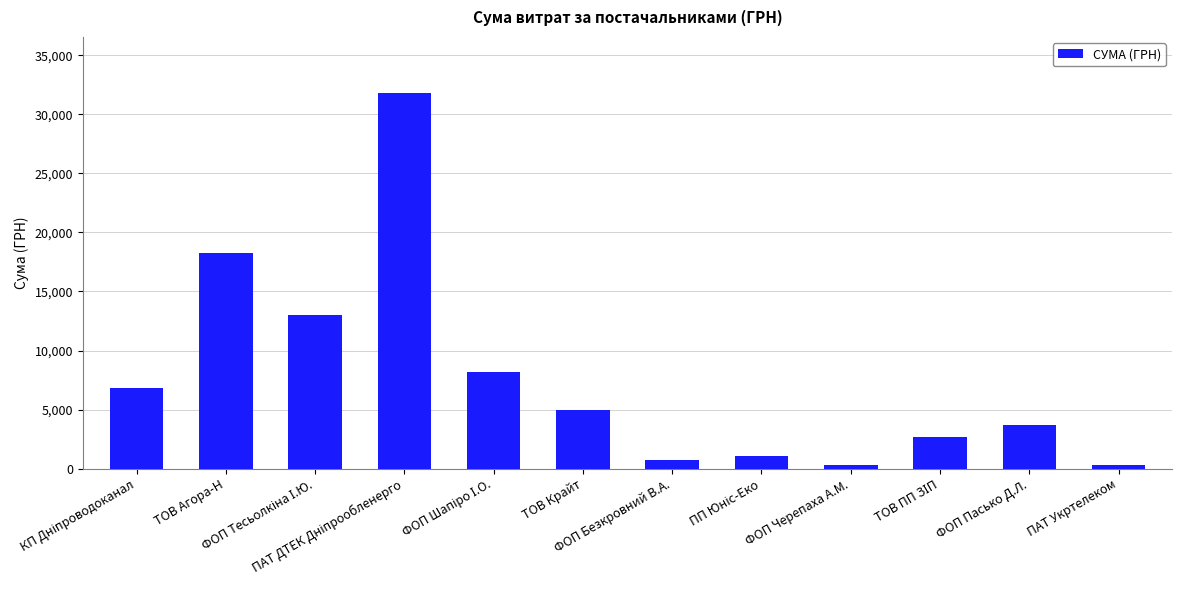

What is the greatest value displayed?

31782.9